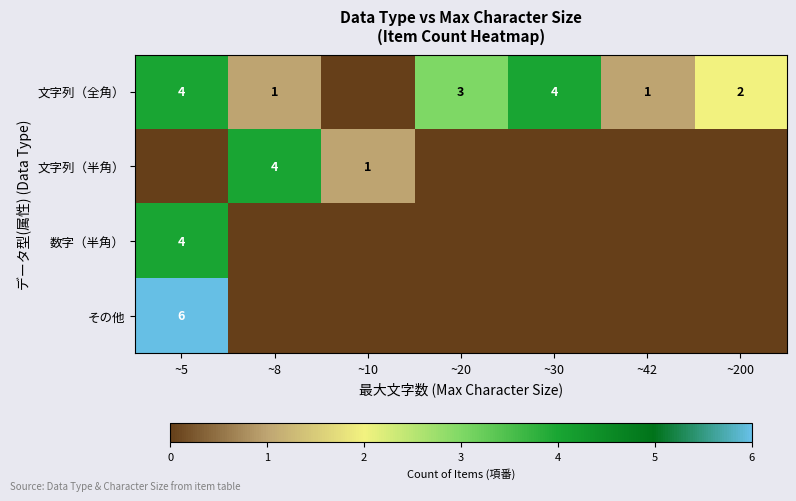

Is the value of その他 at ~5 greater than the value of 数字（半角） at ~5?

Yes